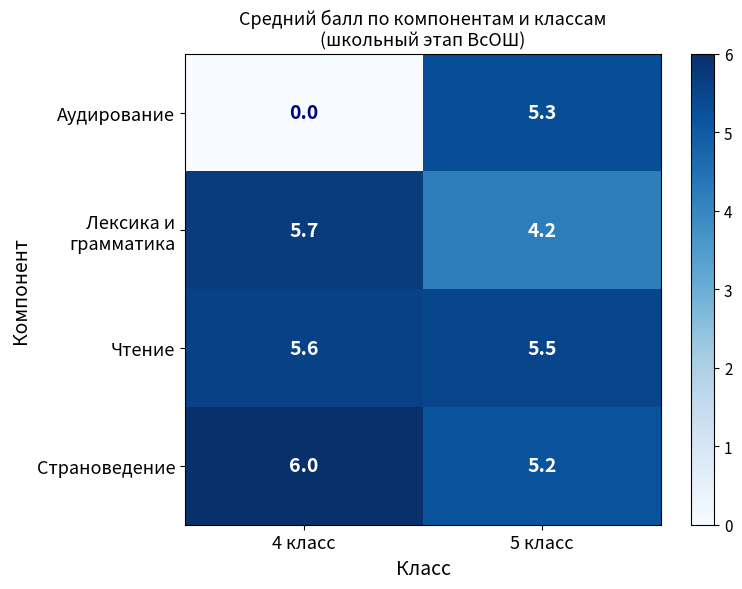

Which series changed the most between 4 класс and 5 класс?

Аудирование